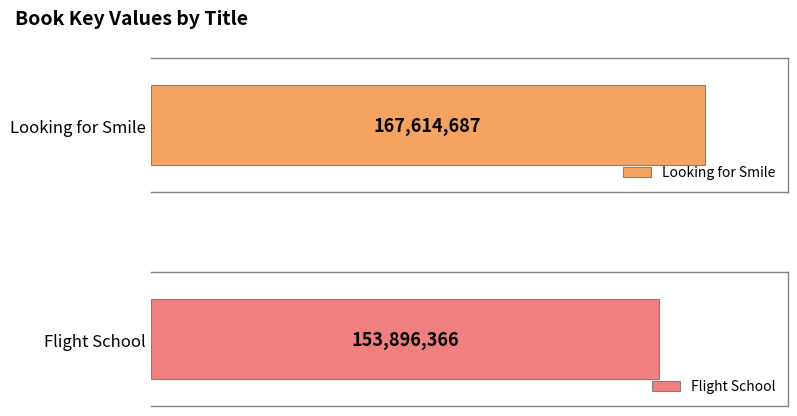

What are all the series names shown in the legend?

Looking for Smile, Flight School